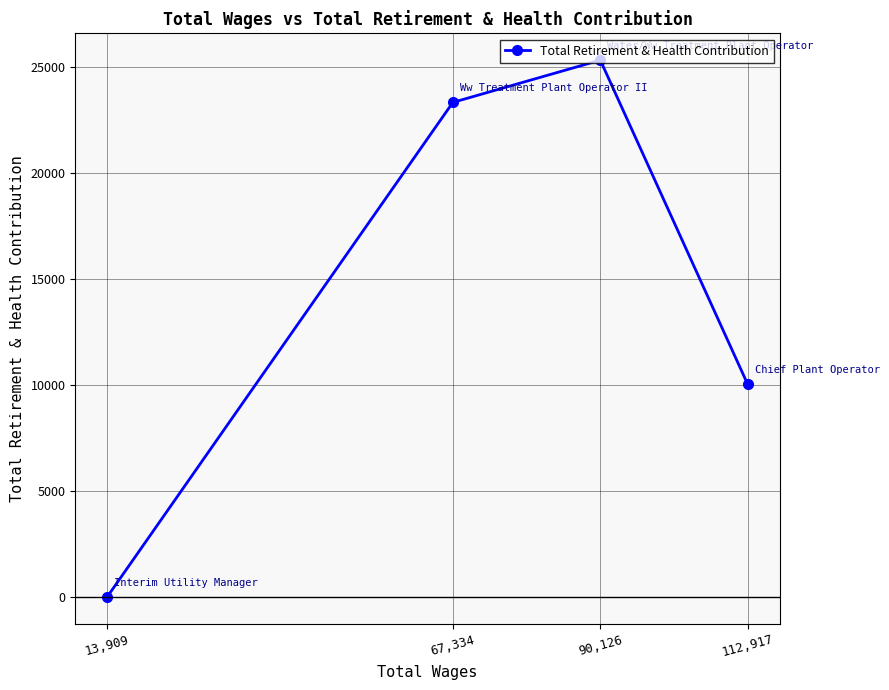

What is the sum of the values at 112,917 and 90,126?

35366